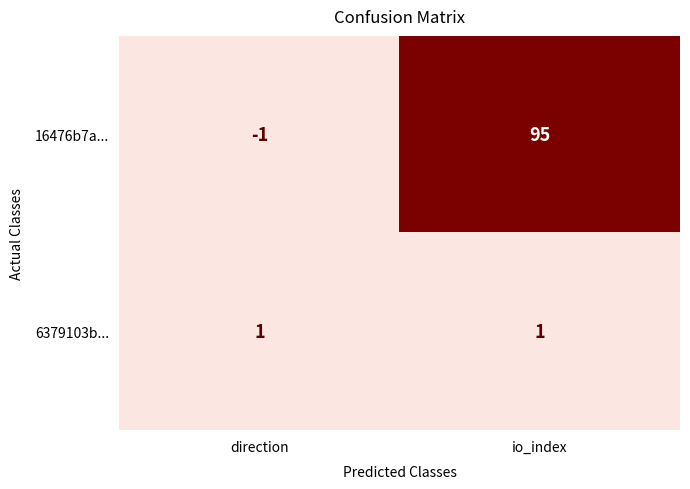

Which category has the highest value across all series?

io_index